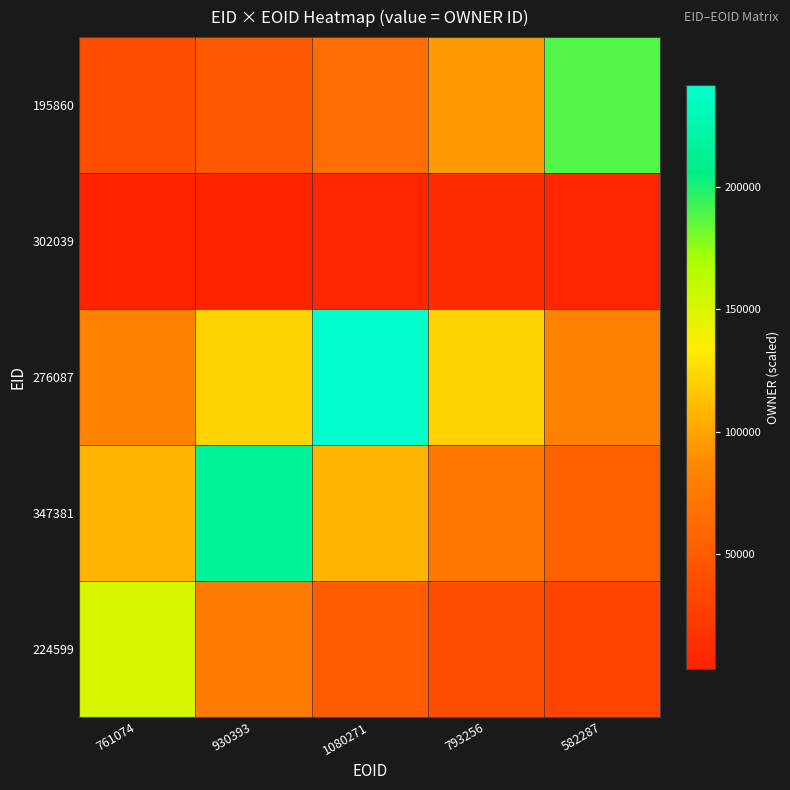

How many data points does each series have?

5